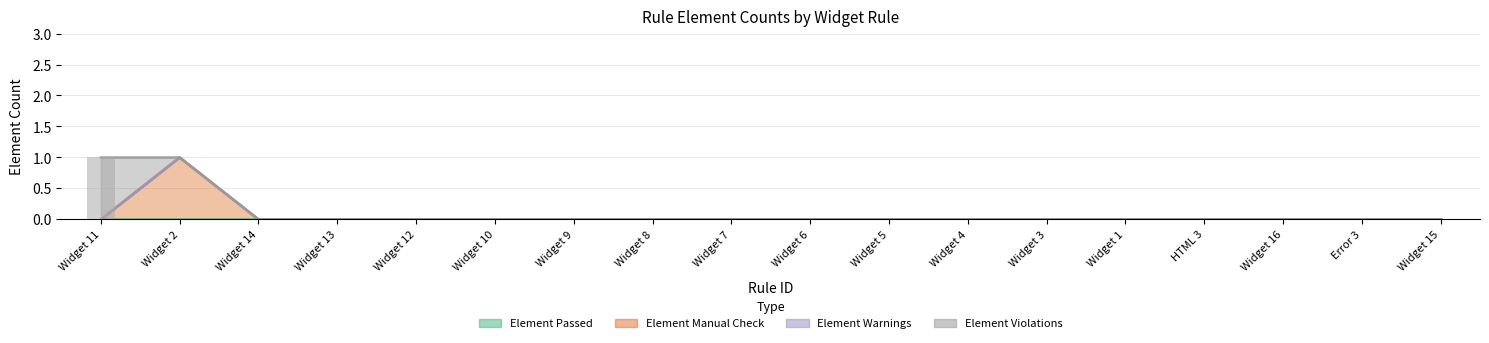

What is the maximum value shown in the chart?

1